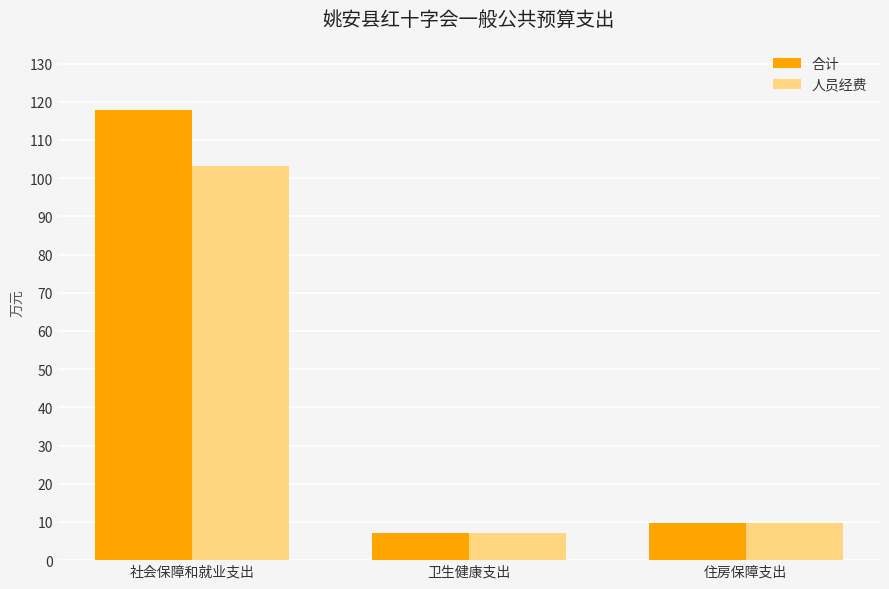

True or false: 人员经费 has a value of 164.6 at 社会保障和就业支出.

False